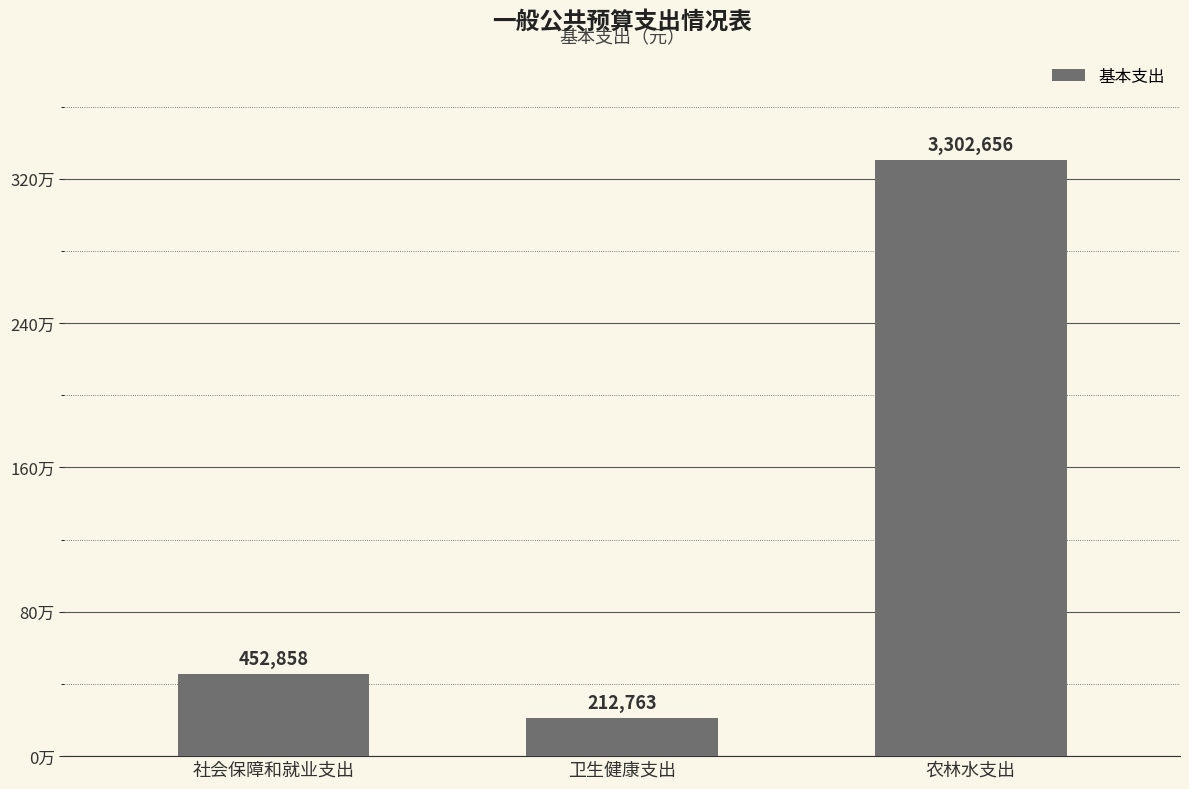

Are the bars horizontal?

No